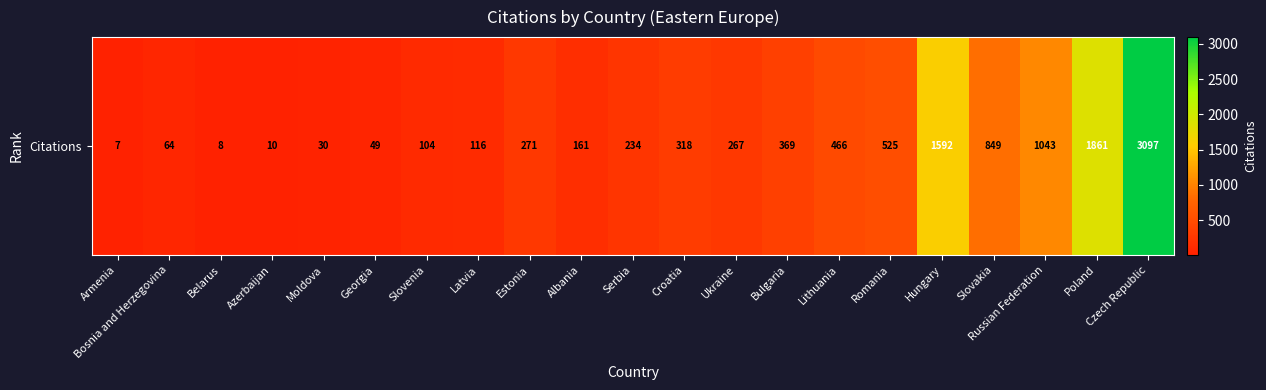

Rank the categories by value from lowest to highest.

Armenia, Belarus, Azerbaijan, Moldova, Georgia, Bosnia and Herzegovina, Slovenia, Latvia, Albania, Serbia, Ukraine, Estonia, Croatia, Bulgaria, Lithuania, Romania, Slovakia, Russian Federation, Hungary, Poland, Czech Republic